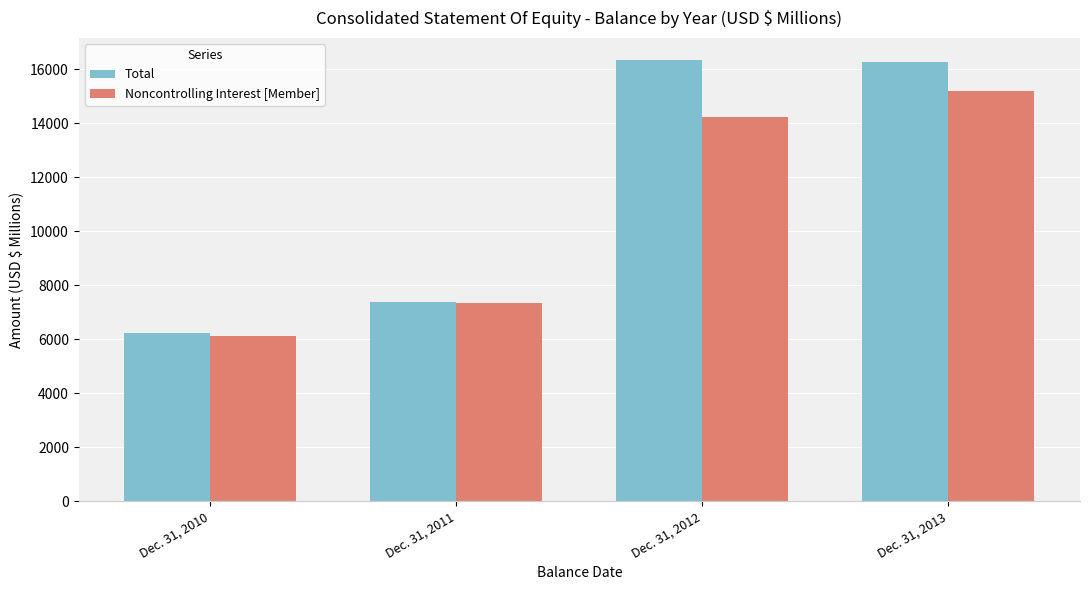

Reading right to left, extract all data points from this chart.

Total: 16279	16350	7388	6247
Noncontrolling Interest [Member]: 15201	14237	7335	6127